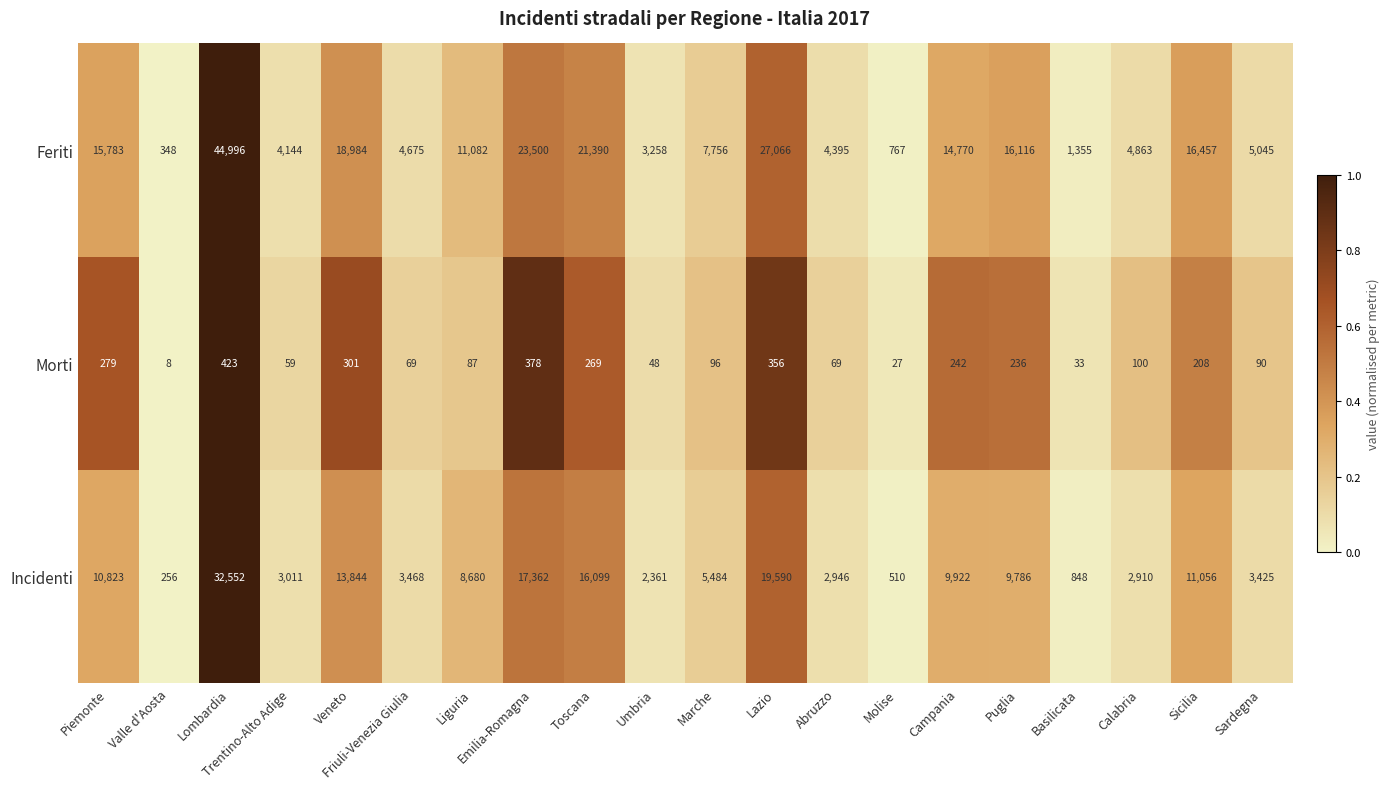

The Morti series shows 578 at Emilia-Romagna. True or false?

False